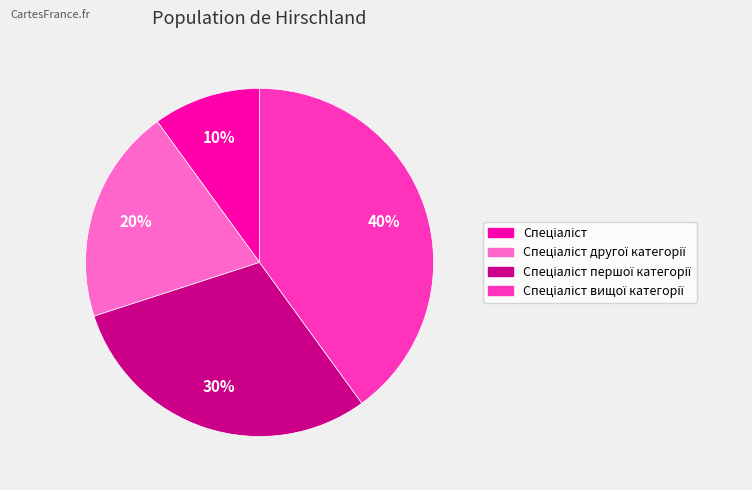

To the nearest percent, what is the average slice percentage?

25%